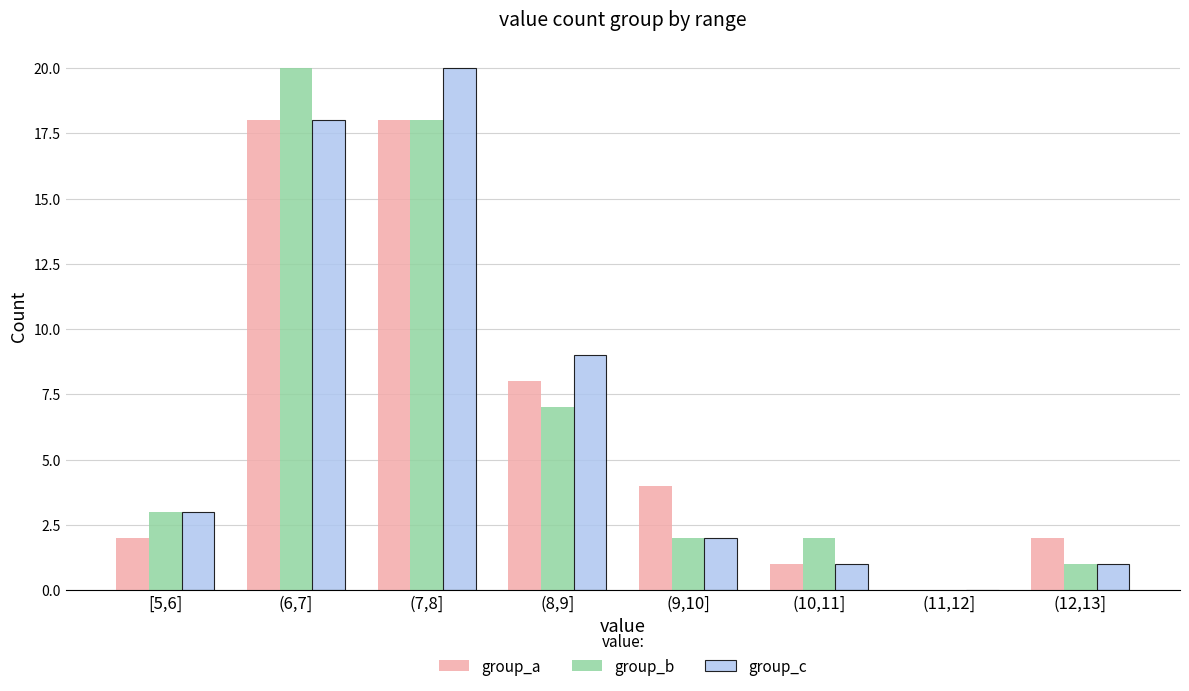

Reading left to right, extract all data points from this chart.

group_a: [5,6]=2	(6,7]=18	(7,8]=18	(8,9]=8	(9,10]=4	(10,11]=1	(11,12]=0	(12,13]=2
group_b: [5,6]=3	(6,7]=20	(7,8]=18	(8,9]=7	(9,10]=2	(10,11]=2	(11,12]=0	(12,13]=1
group_c: [5,6]=3	(6,7]=18	(7,8]=20	(8,9]=9	(9,10]=2	(10,11]=1	(11,12]=0	(12,13]=1